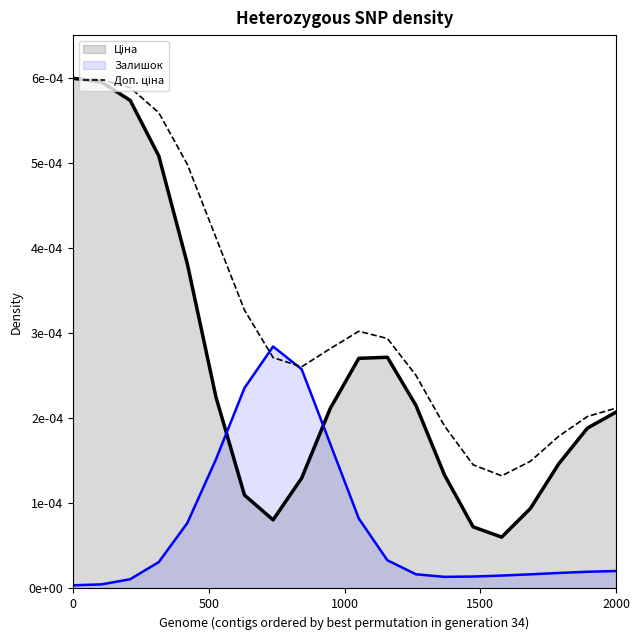

Does the chart display data point markers on the line(s)?

No